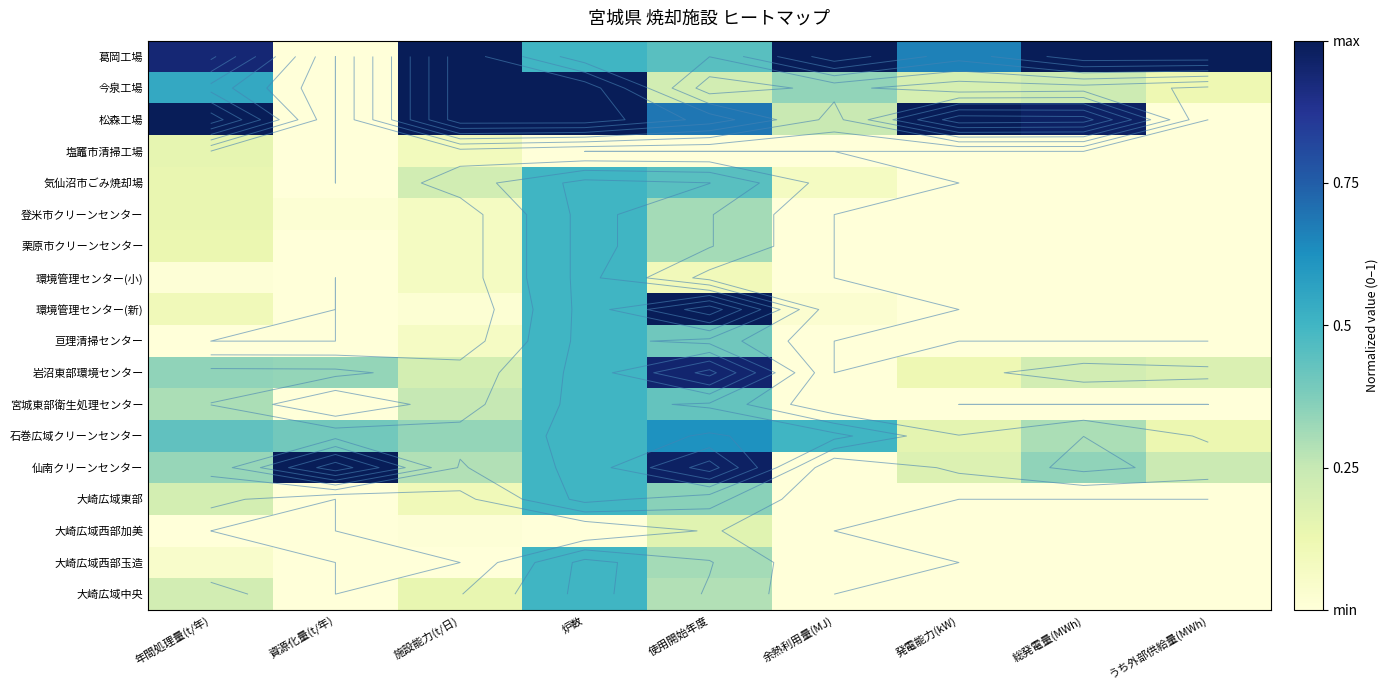

The 登米市クリーンセンター series shows 0.2 at 総発電量(MWh). True or false?

False